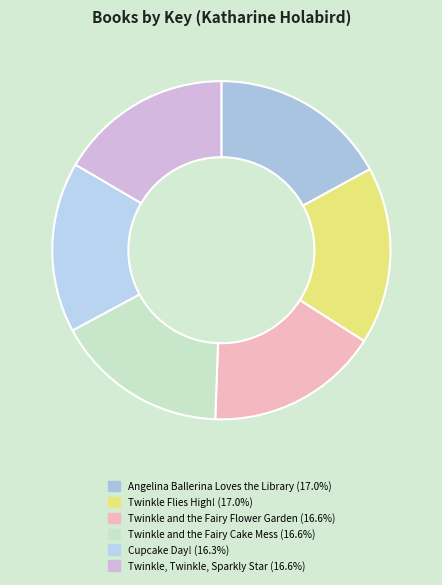

Rank the categories by value from lowest to highest.

Cupcake Day!, Twinkle and the Fairy Cake Mess, Twinkle, Twinkle, Sparkly Star, Twinkle and the Fairy Flower Garden, Twinkle Flies High!, Angelina Ballerina Loves the Library